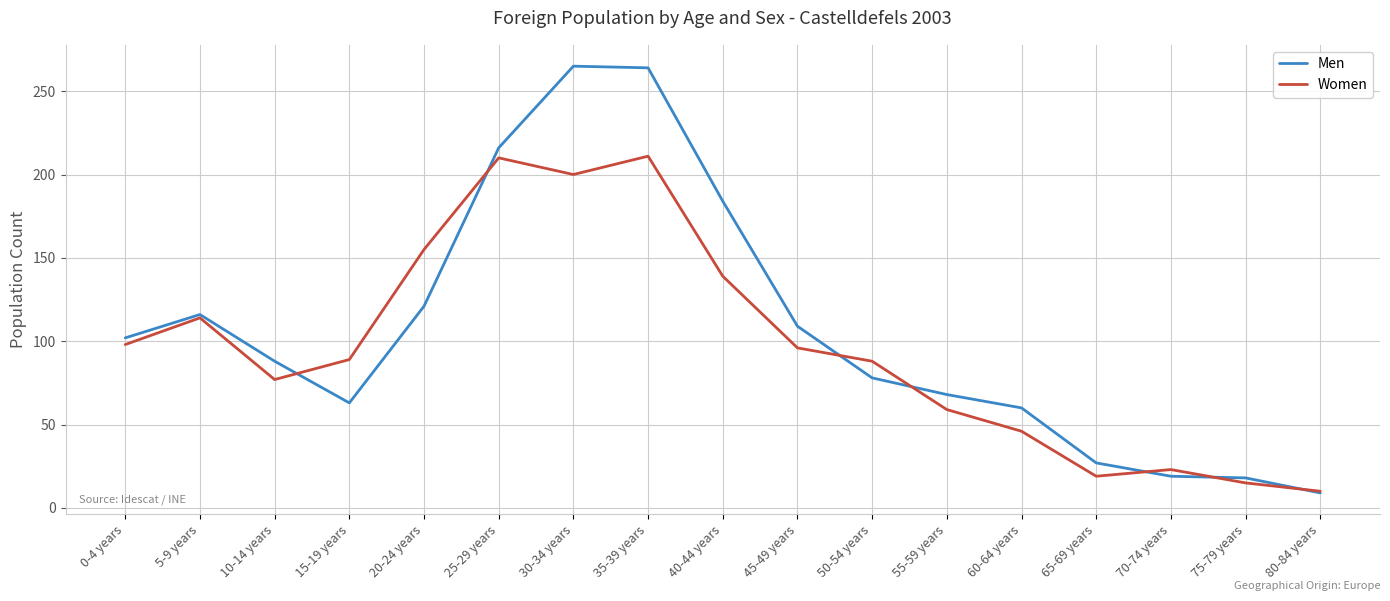

True or false: Men has a value of 116 at 5-9 years.

True